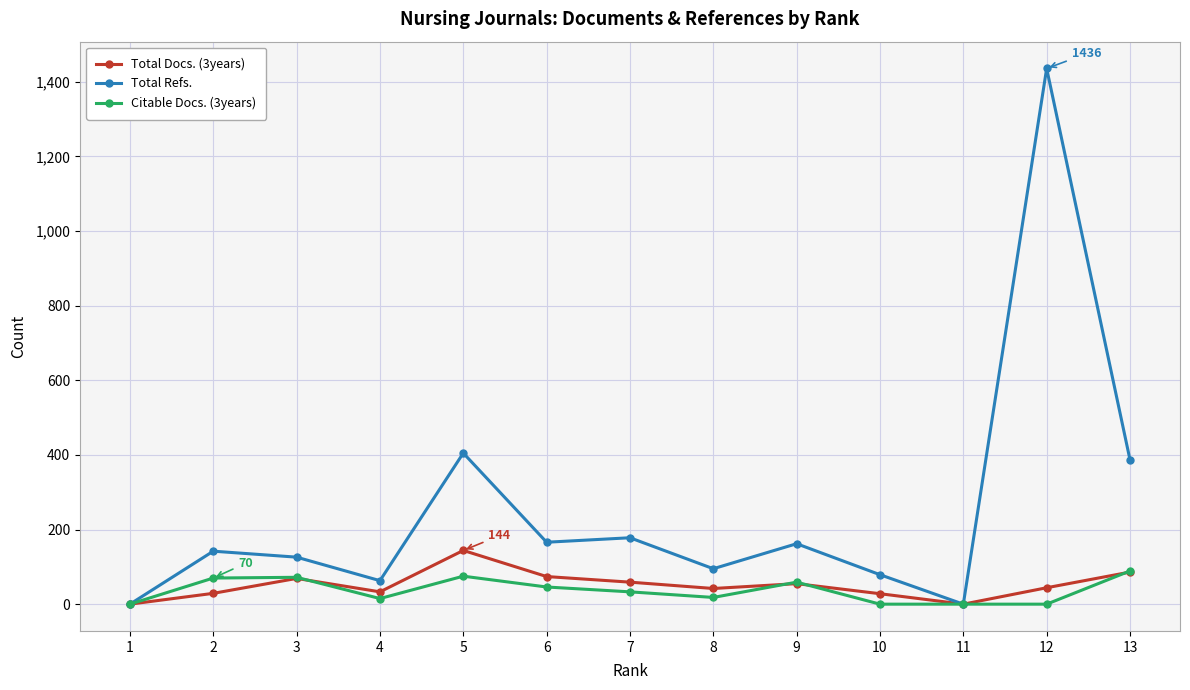

What is the difference between the maximum and minimum values in the Total Docs. (3years) series?

144